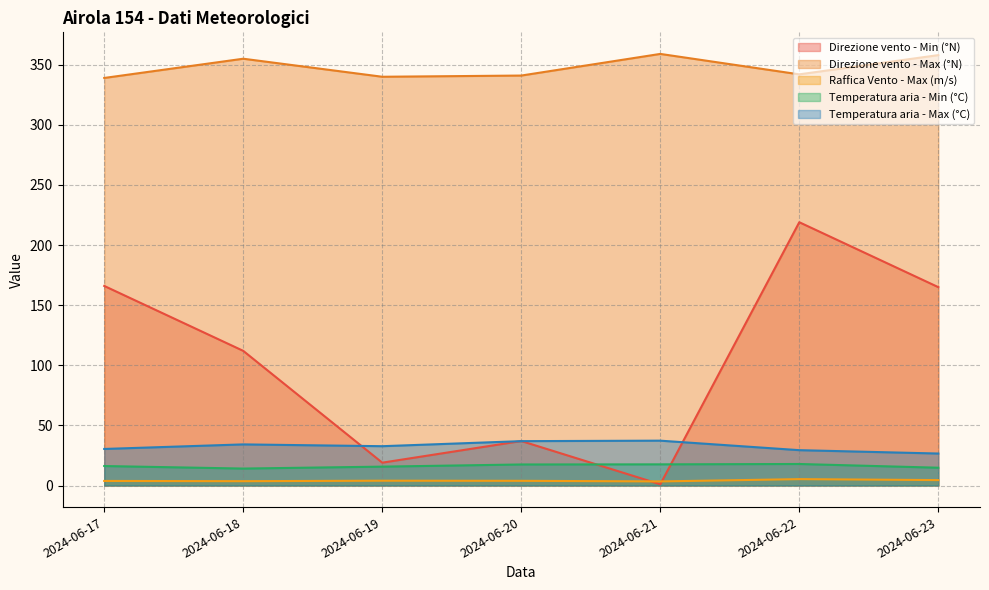

Where does the Direzione vento - Max (°N) series first go above 342?

2024-06-18